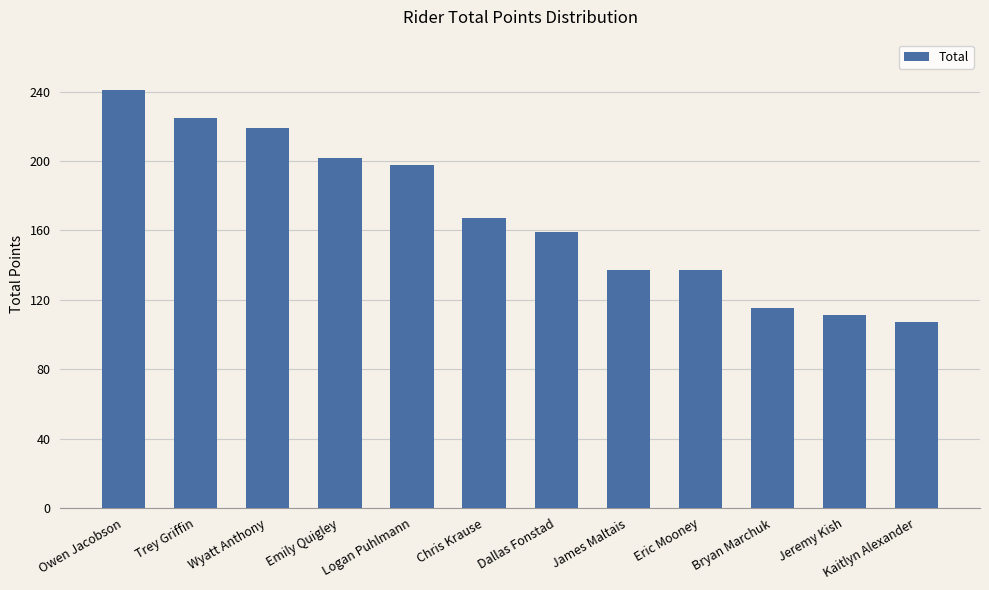

How many data points does each series have?

12